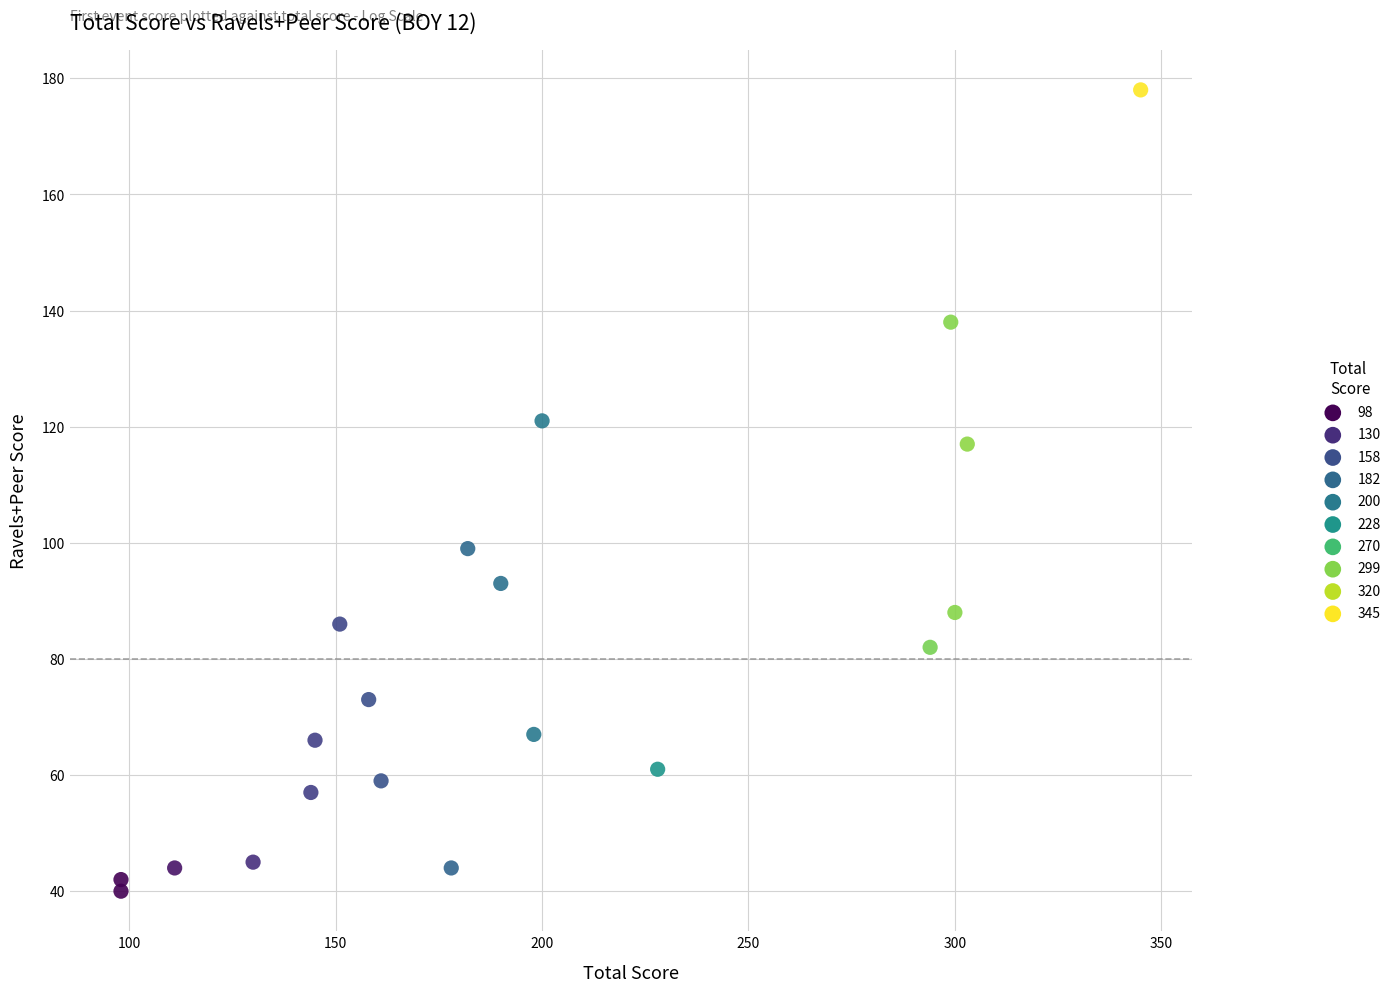

What Y value in the scatter plot is closest to 109?

117